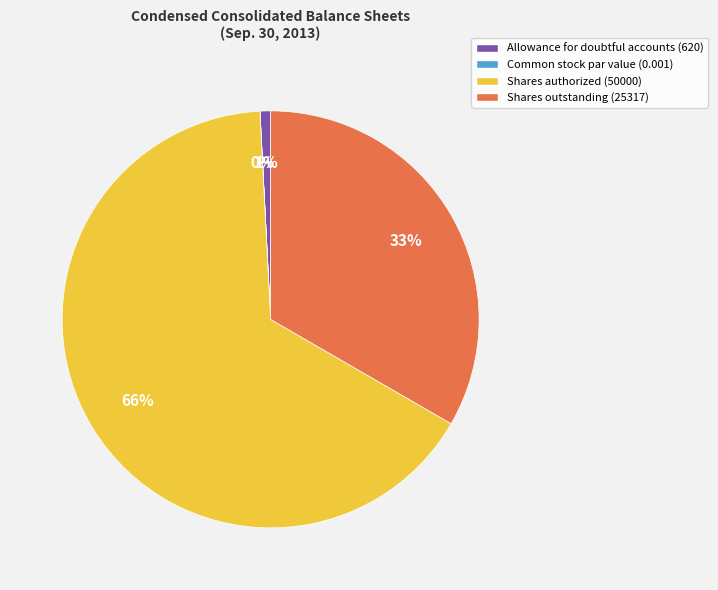

True or false: Shares authorized (50000) accounts for 66% of the total.

True